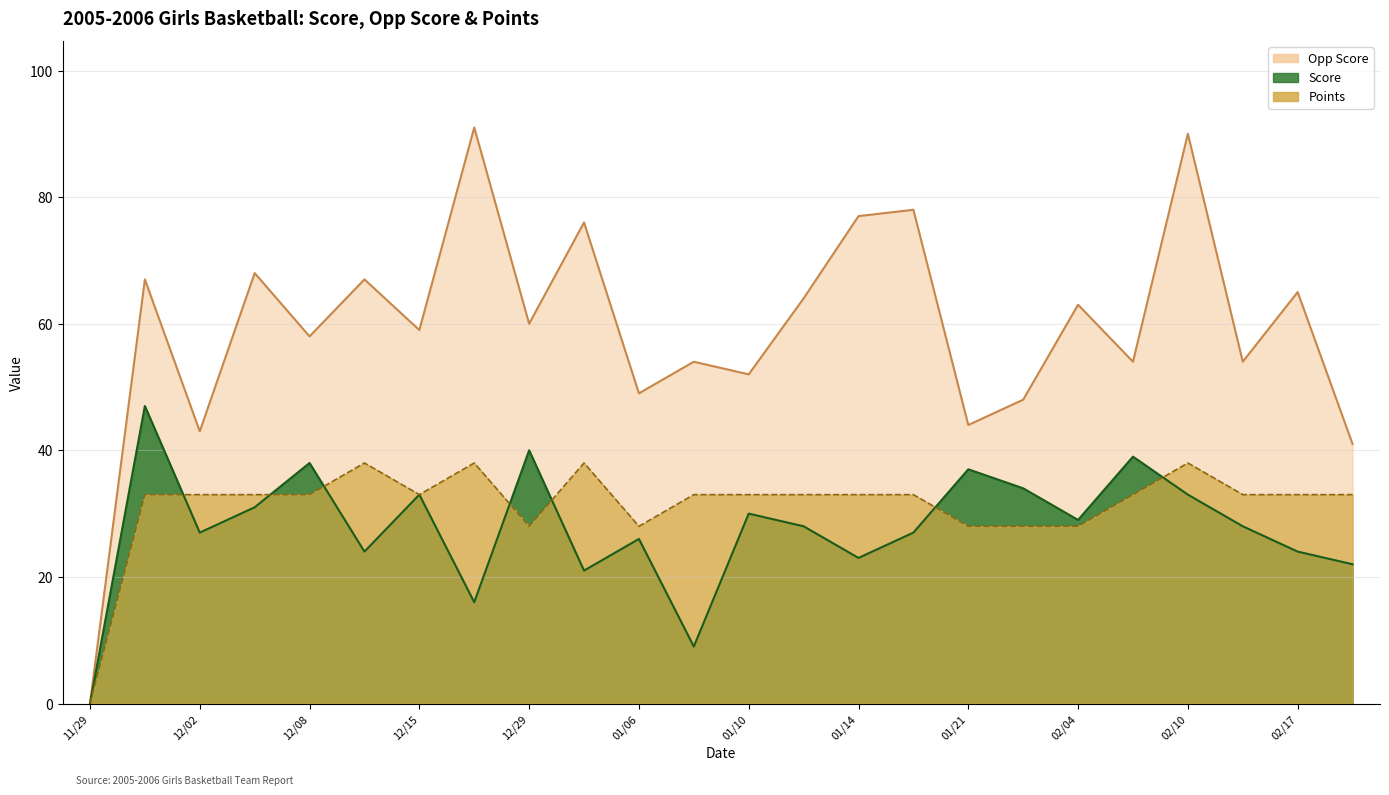

True or false: Score and Opp Score intersect in this chart.

False